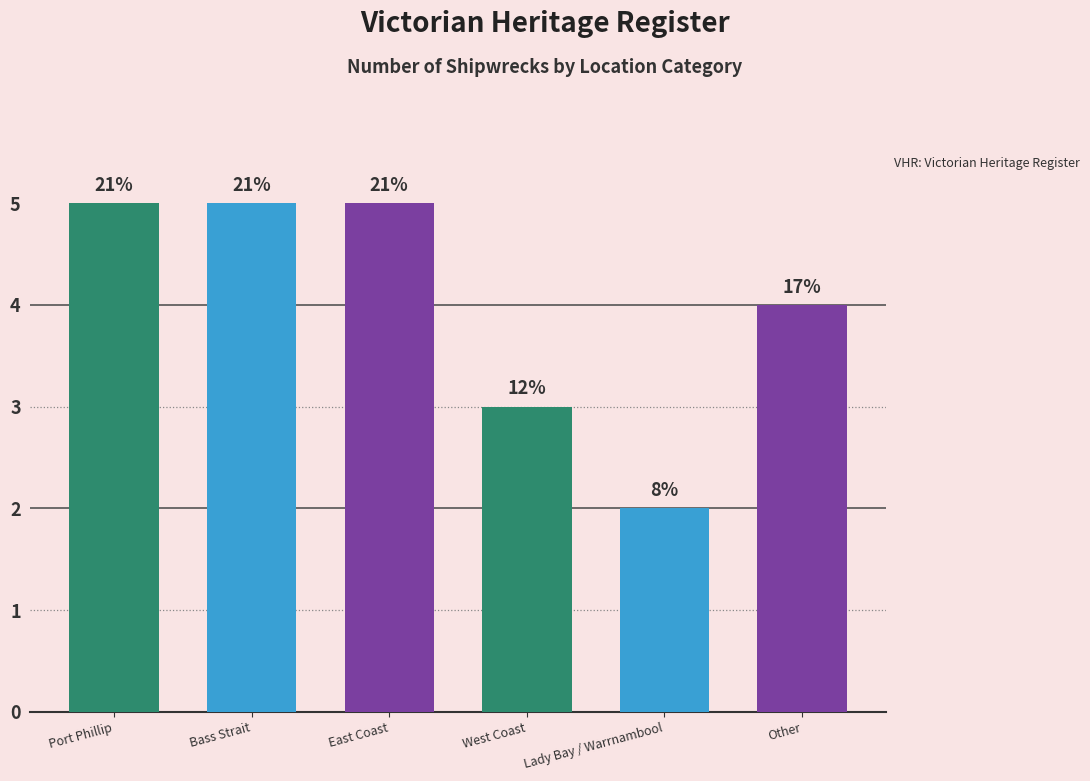

What is the label of the 4th bar from the left?

West Coast